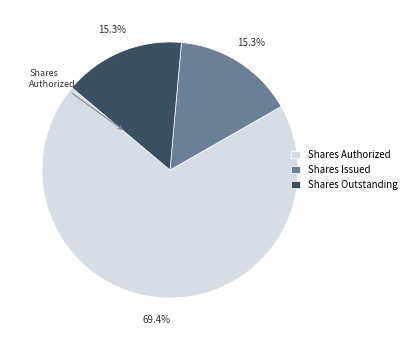

Which category has the biggest portion of the pie?

Shares Authorized